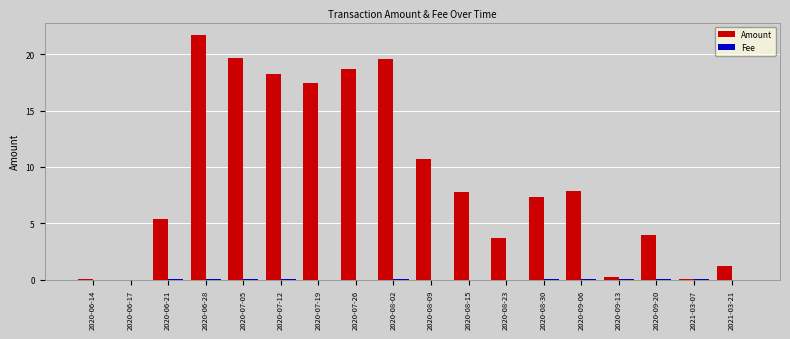

Which series changed the most between 2020-06-21 and 2020-09-13?

Amount